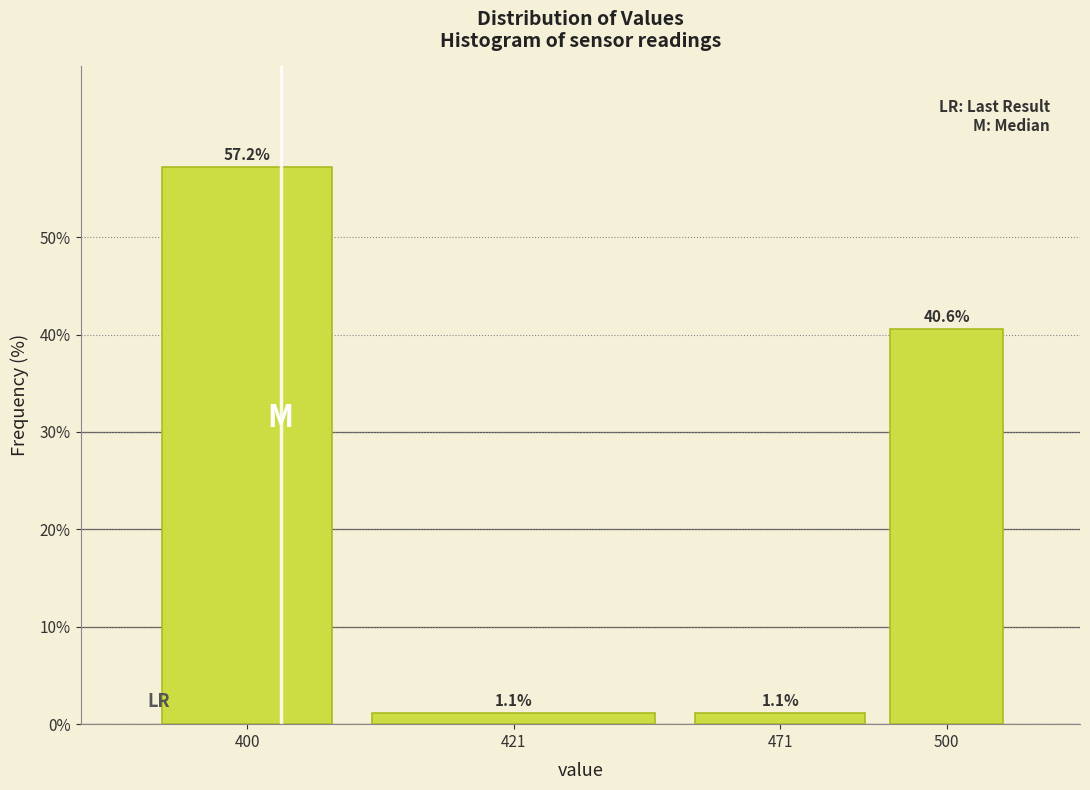

Reading left to right, transcribe all the data shown in this chart.

400=57.2	421=1.1	471=1.1	500=40.6